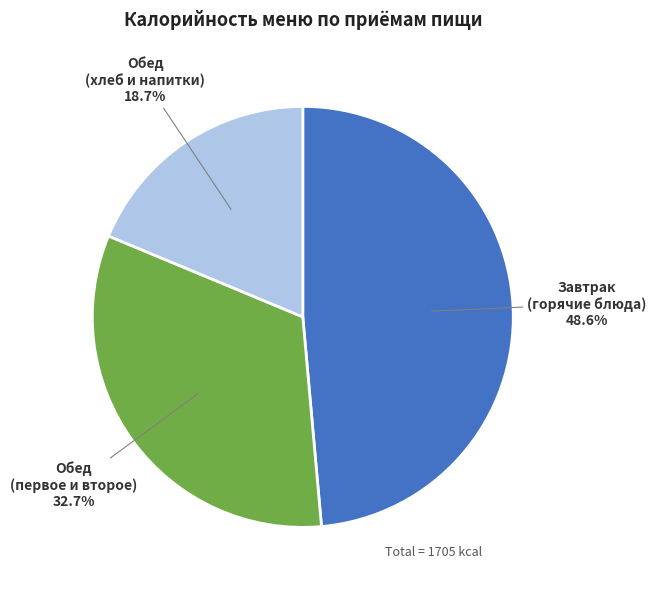

What is the largest slice in the pie chart?

Завтрак (горячие блюда)